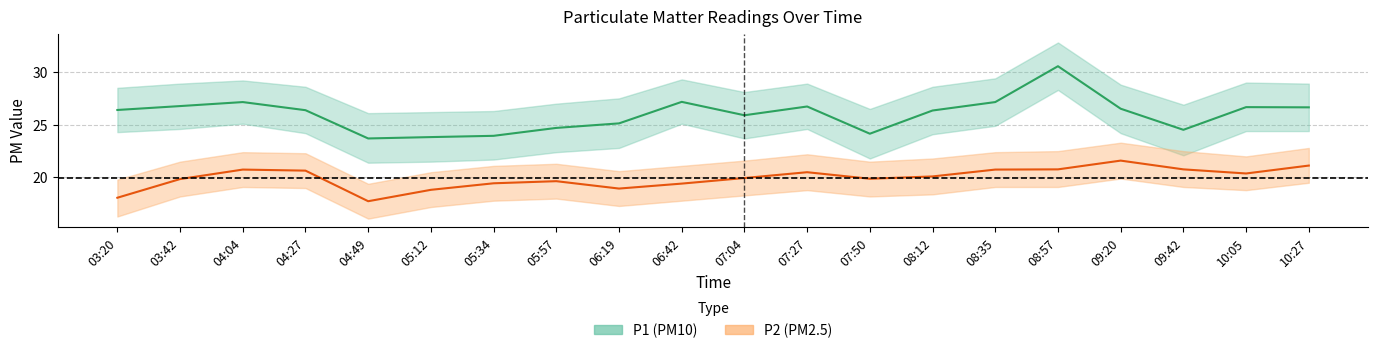

How many values in the P2 series are below 20?

10